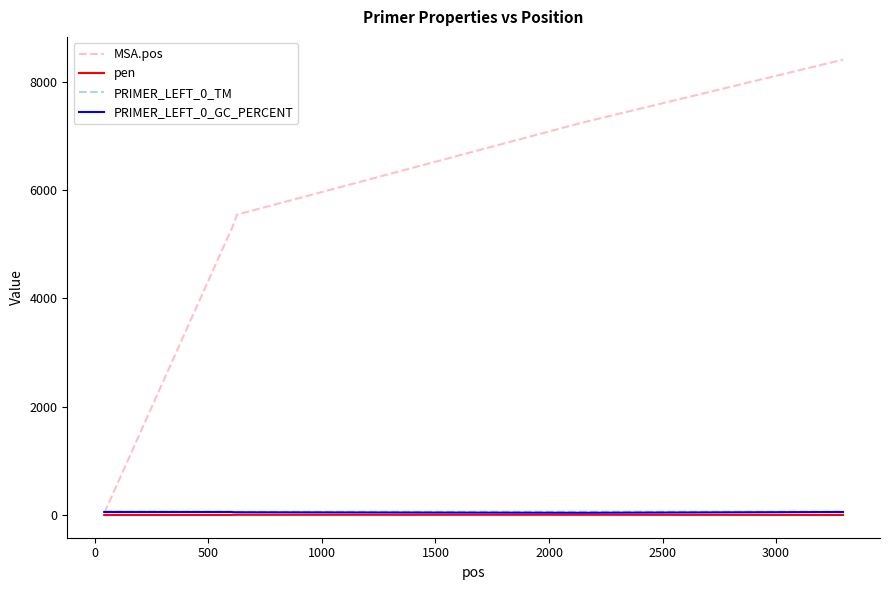

What is the maximum value shown in the chart?

8412.0